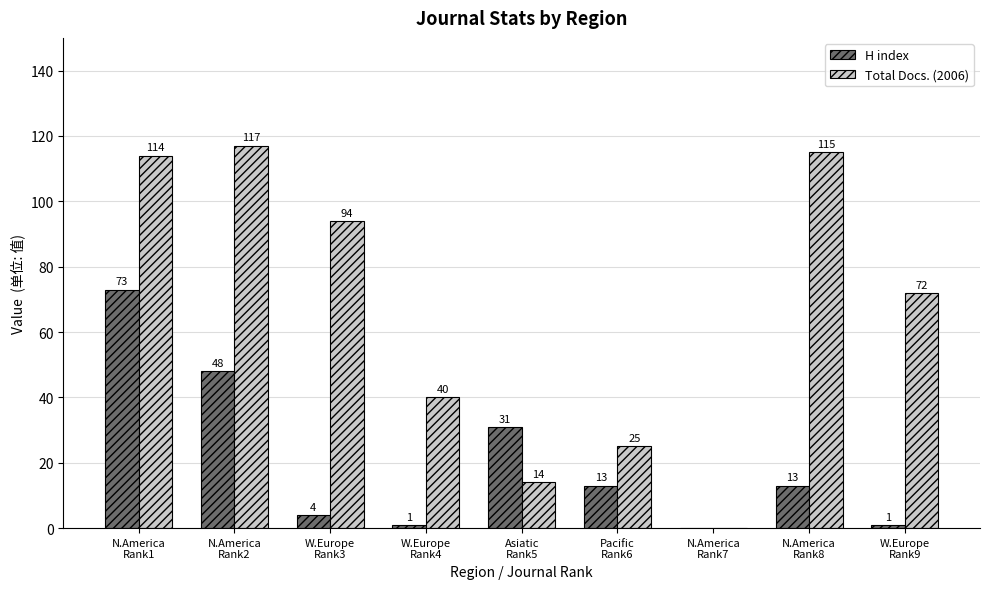

What are all the series names shown in the legend?

H index, Total Docs. (2006)